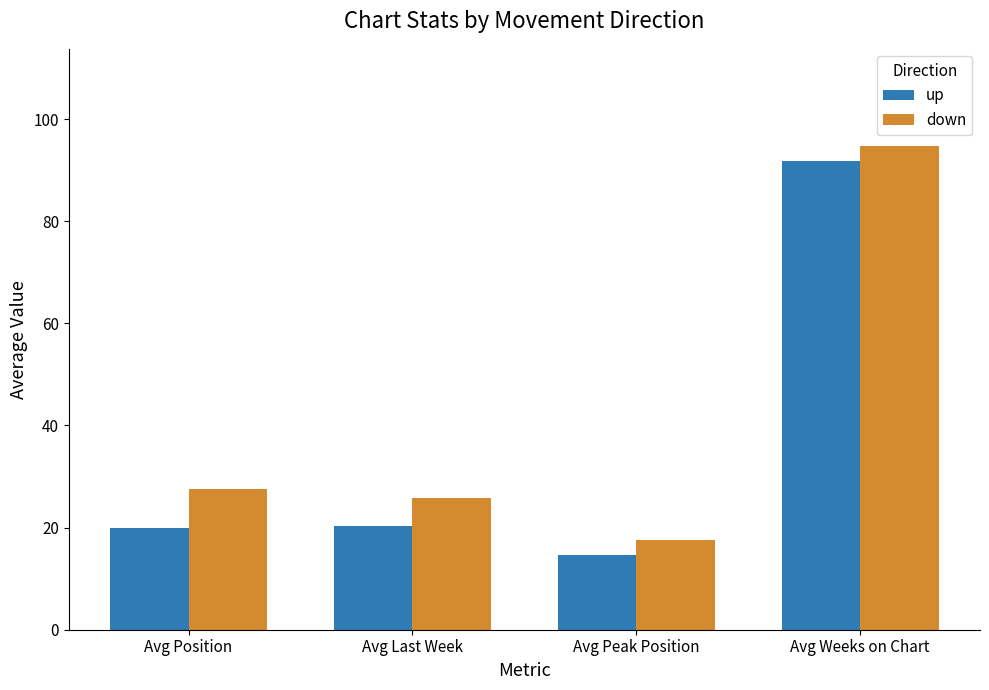

What is the average value of the up series?

36.7